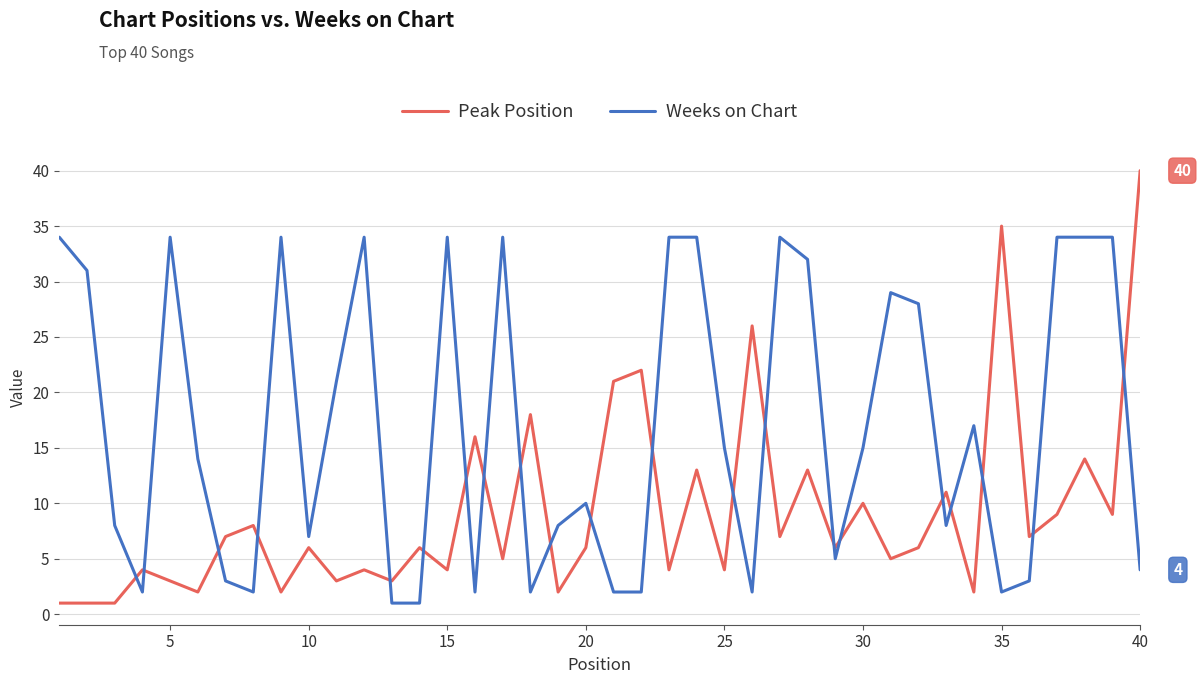

True or false: Weeks on Chart and Peak Position cross at least once.

True